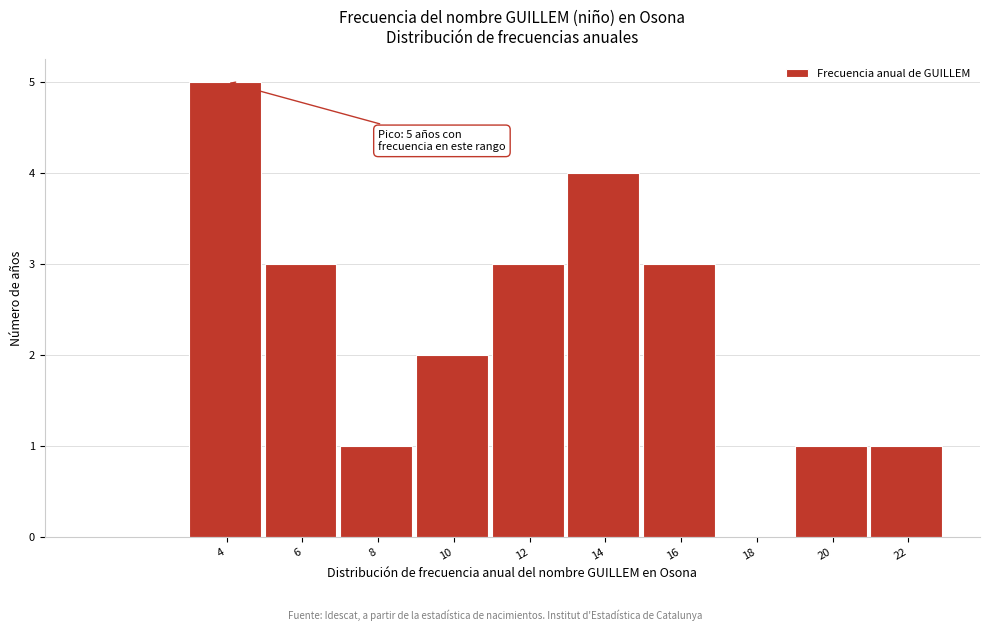

Reading left to right, extract all data points from this chart.

4=5	6=3	8=1	10=2	12=3	14=4	16=3	18=0	20=1	22=1